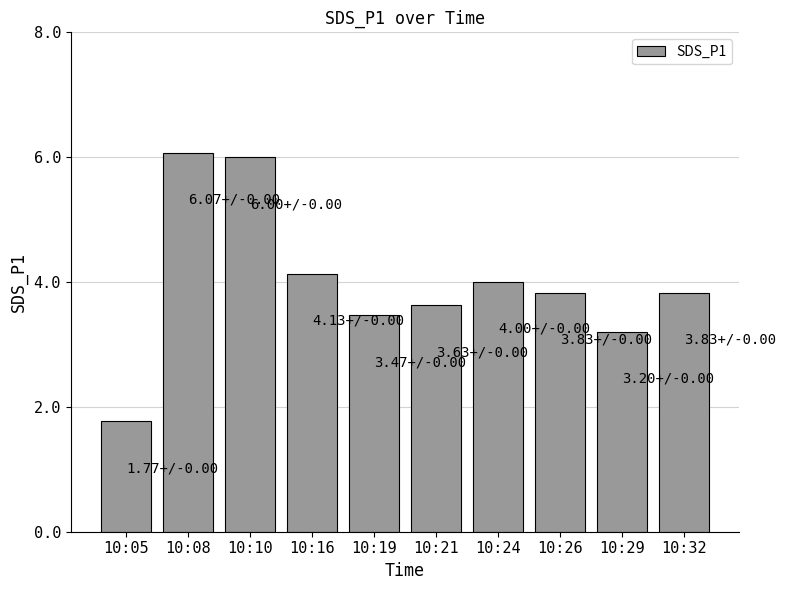

How many data points are less than 3?

1